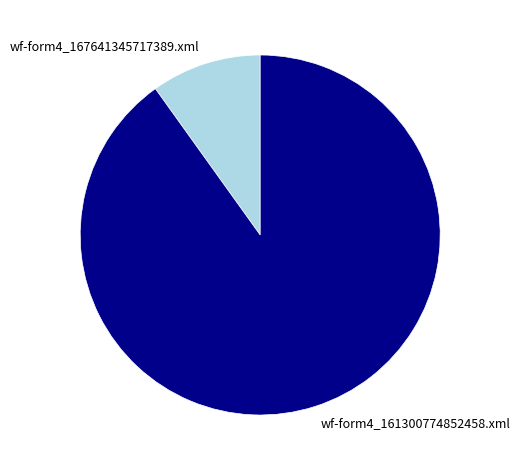

True or false: wf-form4_161300774852458.xml accounts for 99% of the total.

False